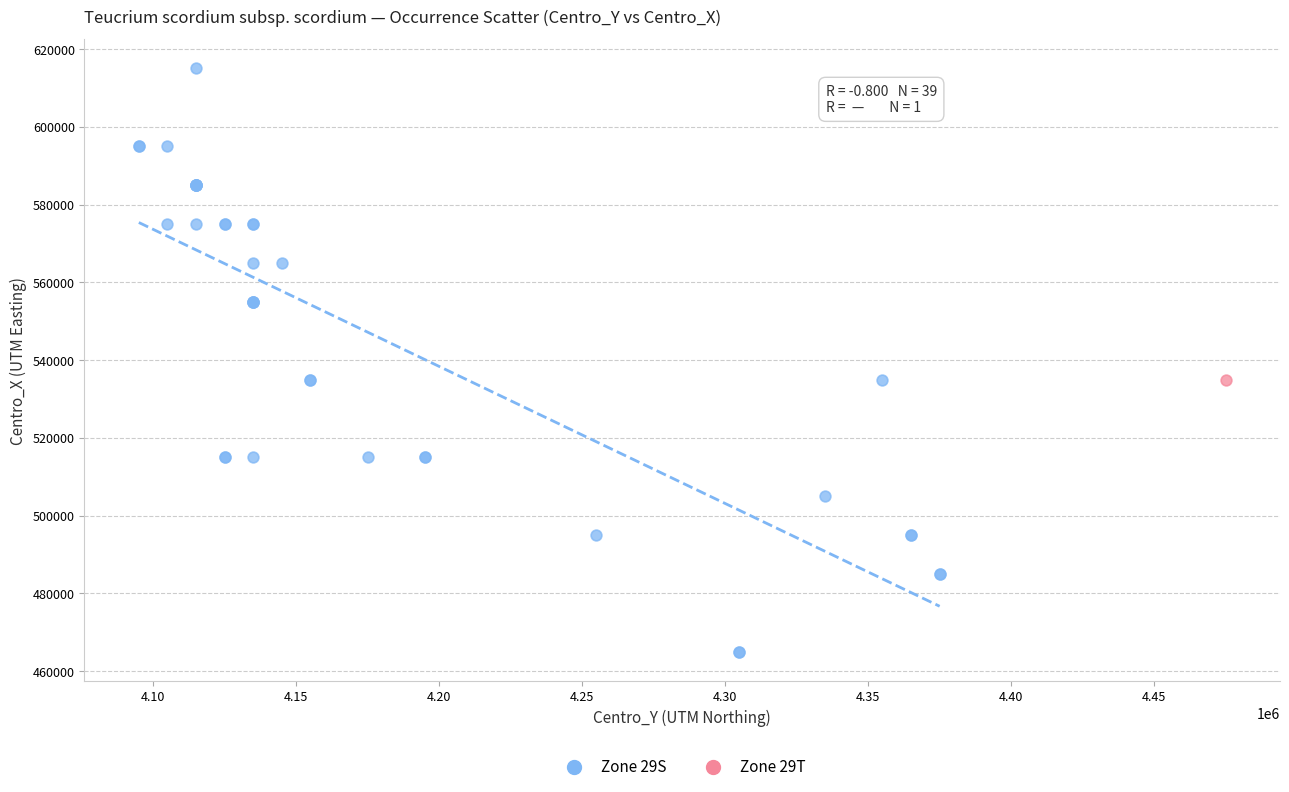

What are all the series names shown in the legend?

Zone 29S, Zone 29T